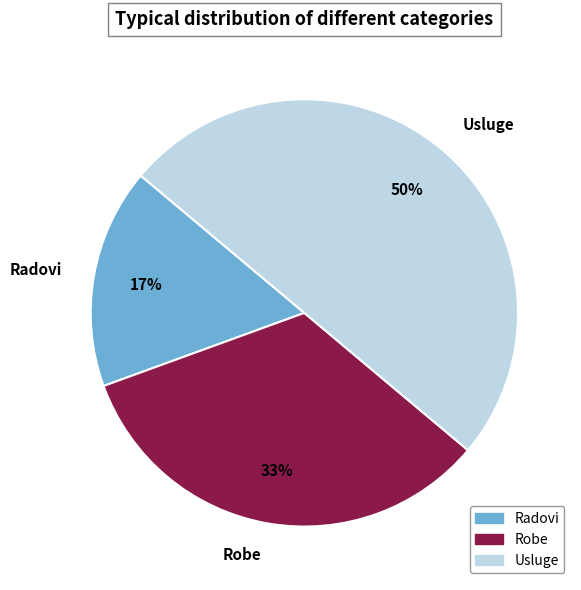

Which slice is the largest?

Usluge